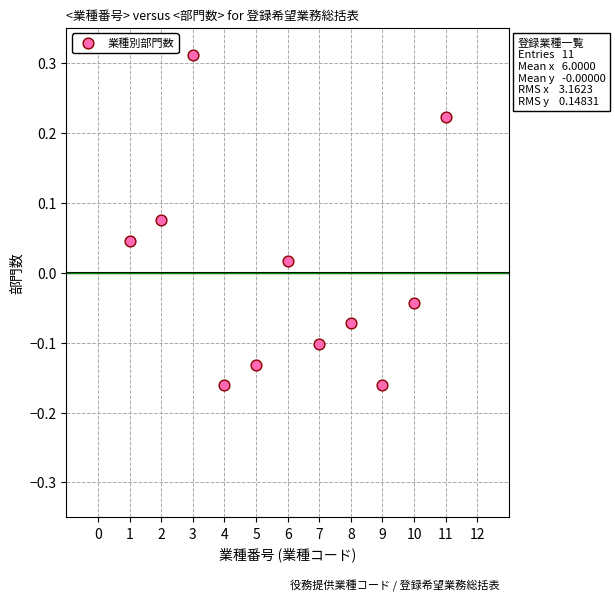

What is the average X value?

6.0